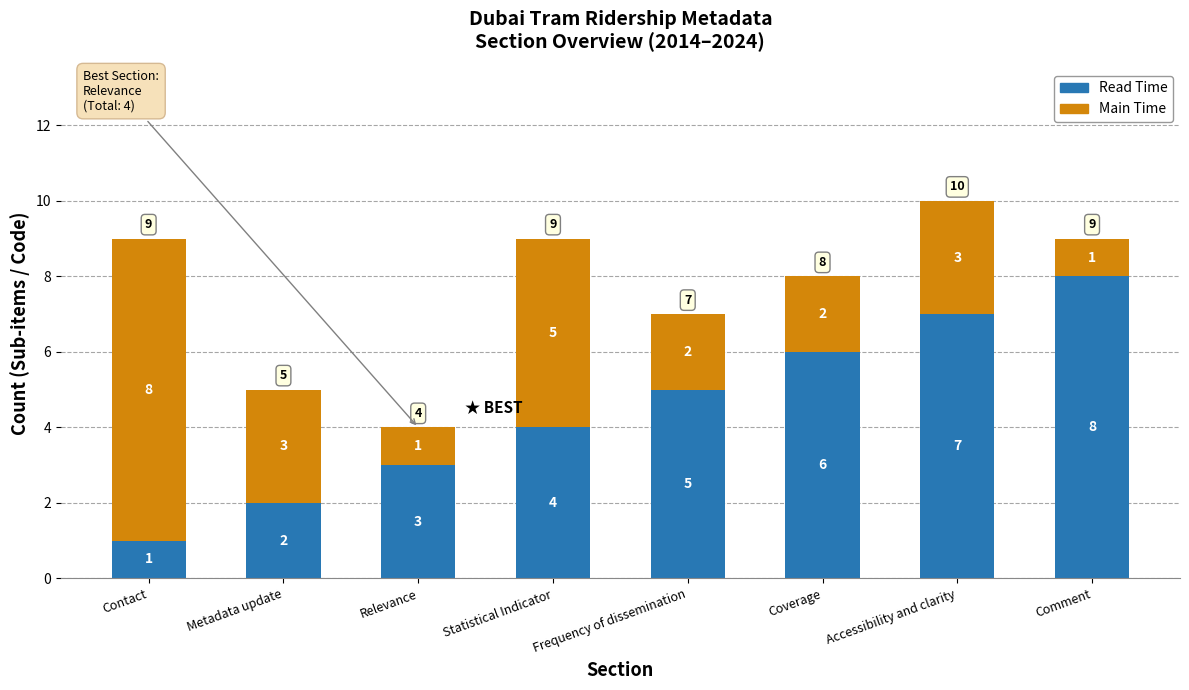

Count the number of data series in this chart.

2